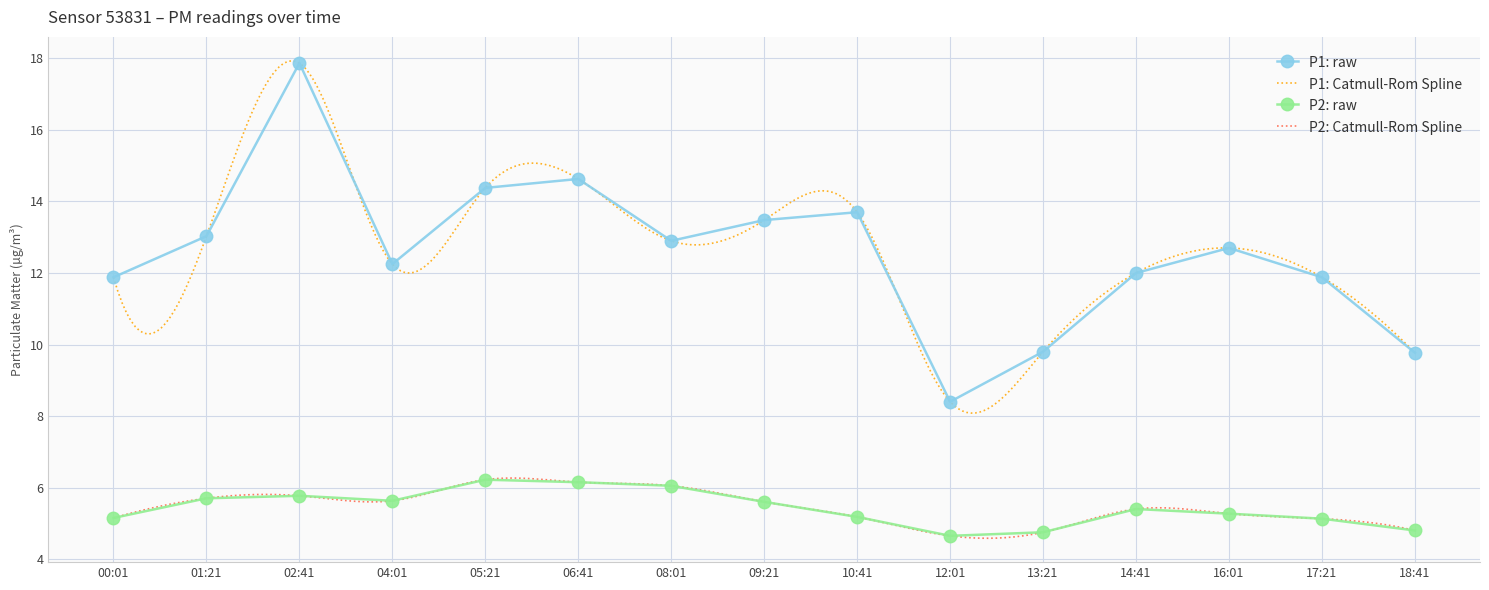

Where does the P1: raw series first go above 12?

01:21